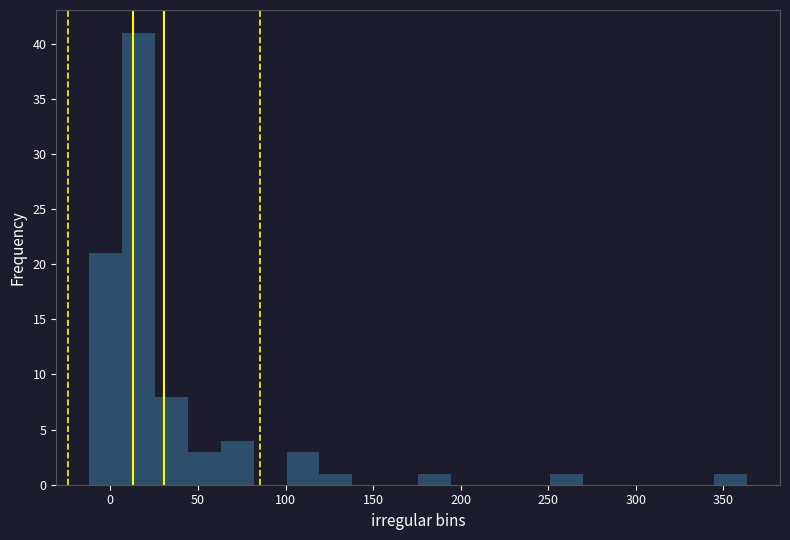

Around what value on the x-axis is the tallest bar? Give the approximate position of its centre, as read against the axis.

15